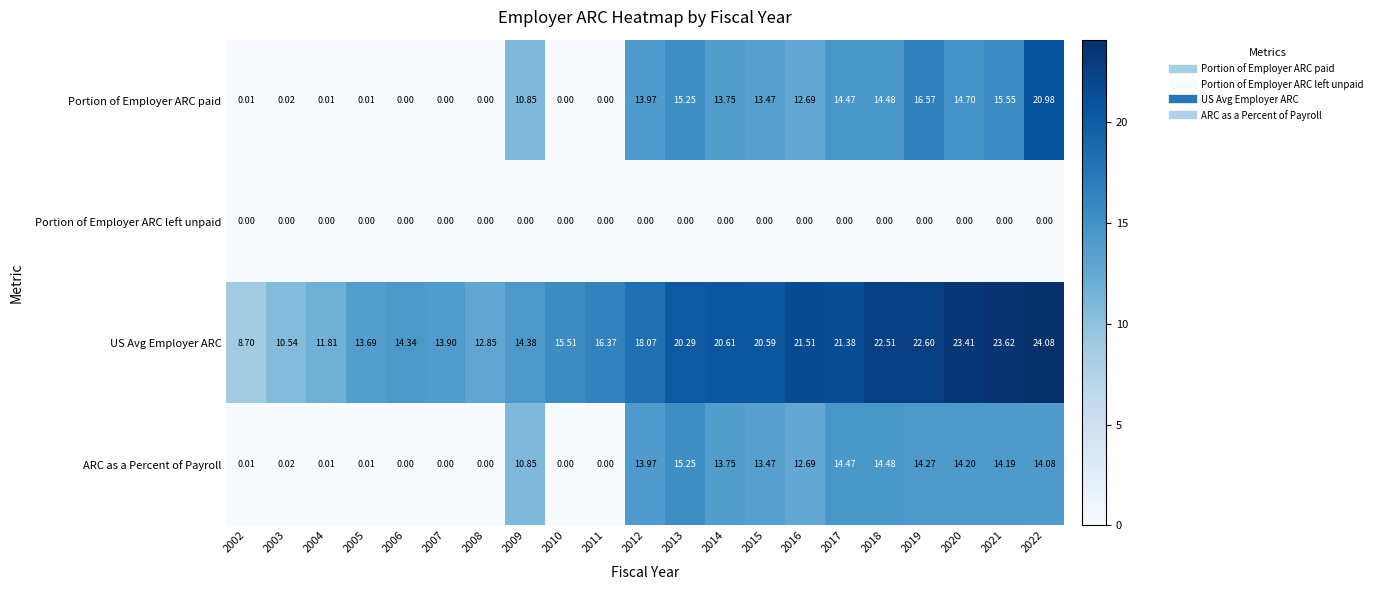

Count the number of categories in the chart.

21